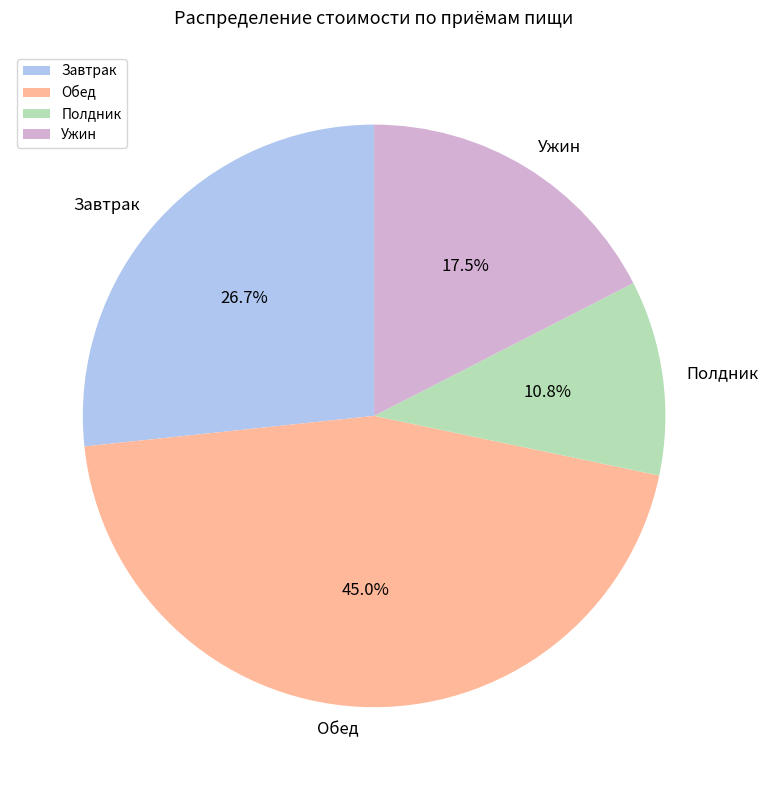

Rank the categories by value from lowest to highest.

Полдник, Ужин, Завтрак, Обед